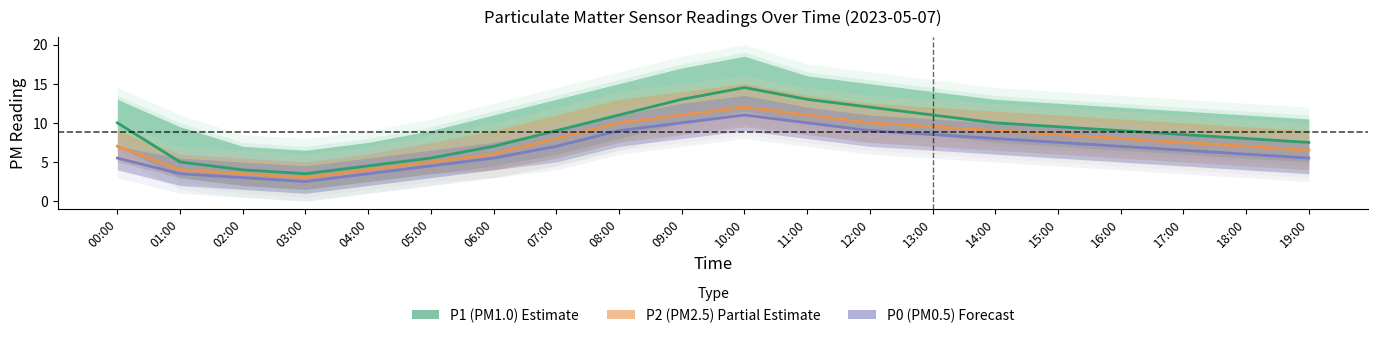

What is the difference between the P2 (PM2.5) values at 05:00 and 07:00?

3.0